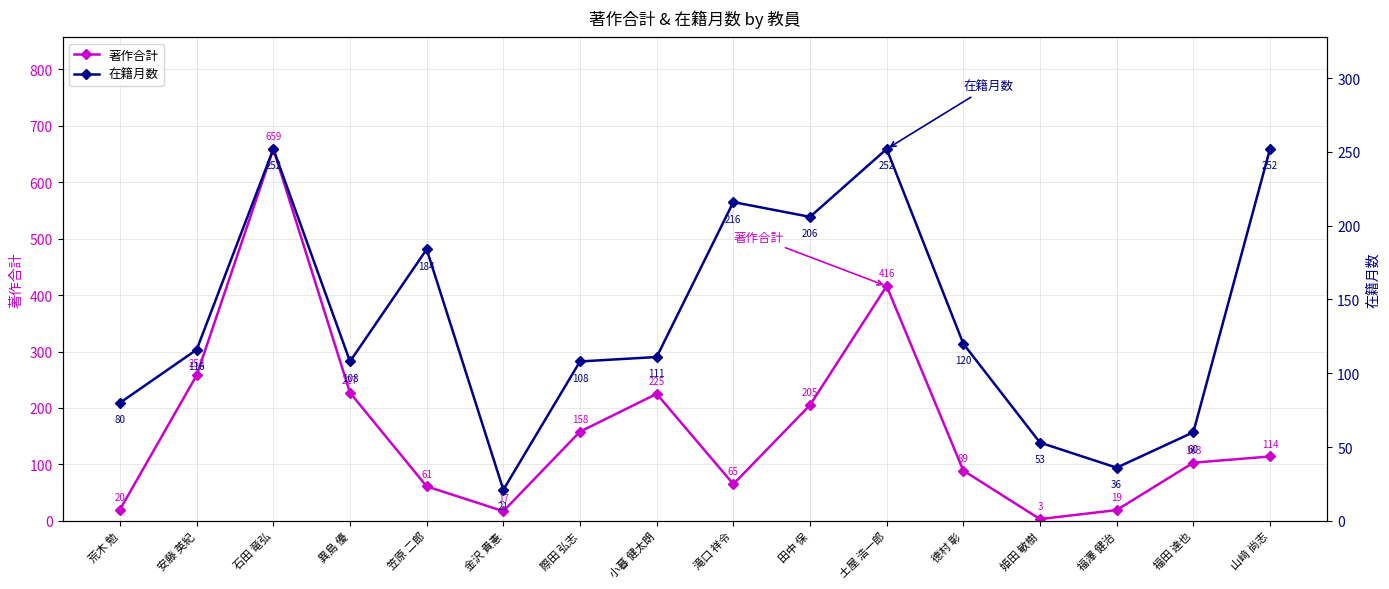

Between 石田 竜弘 and 德村 彰, which series saw the biggest shift?

著作合計